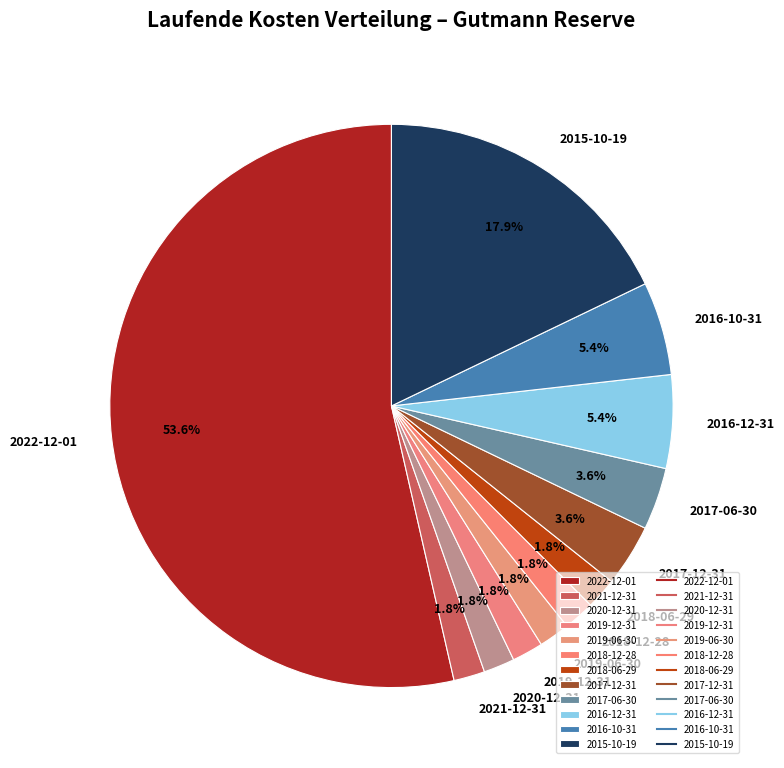

To the nearest percent, what portion does 2017-06-30 represent?

4%